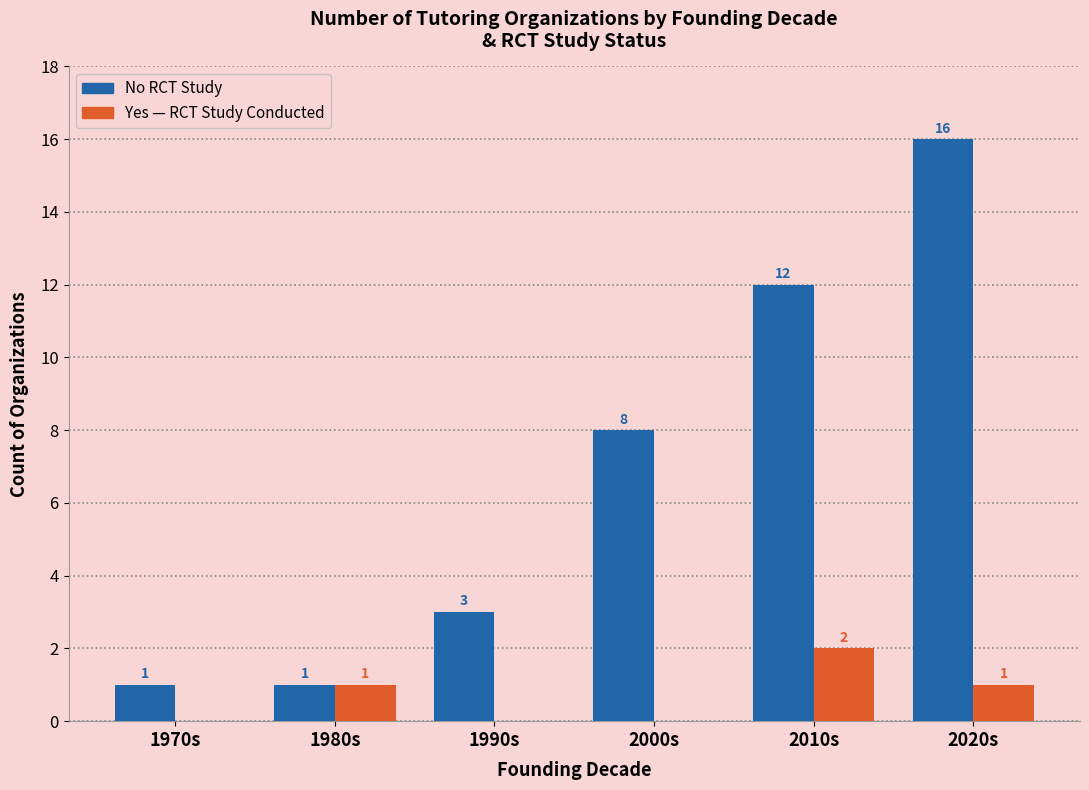

At which category is the sum across all series the highest?

2020s